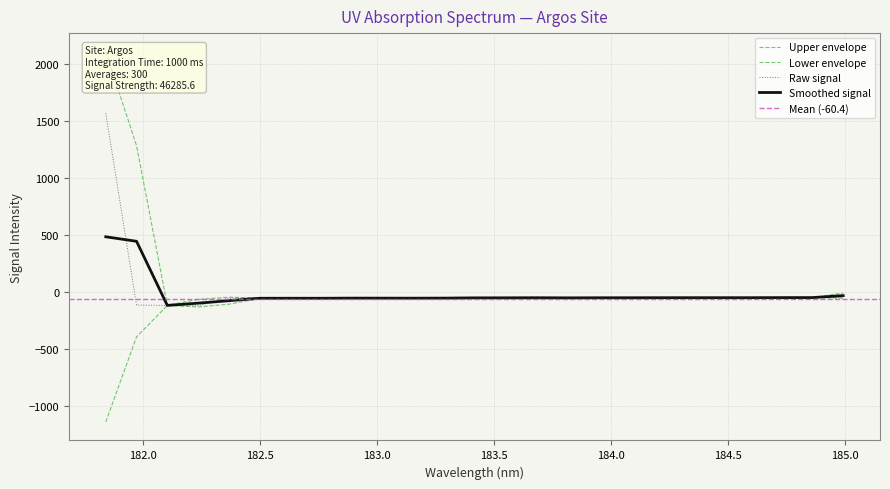

List the labels in order of value, smallest first.

182.2359681898, 182.1045947288, 181.9732053322, 182.6299929592, 182.3673257152, 183.15513622, 182.7613026778, 183.2863821962, 183.6800245112, 182.8925964608, 182.498667305, 183.0238743082, 183.9423730432, 184.0735234058, 184.7290361848, 184.3357763242, 184.46687888, 183.4176122368, 183.811206745, 183.5488263418, 184.8600909338, 184.2046578328, 184.5979655002, 184.9911297472, 181.8418